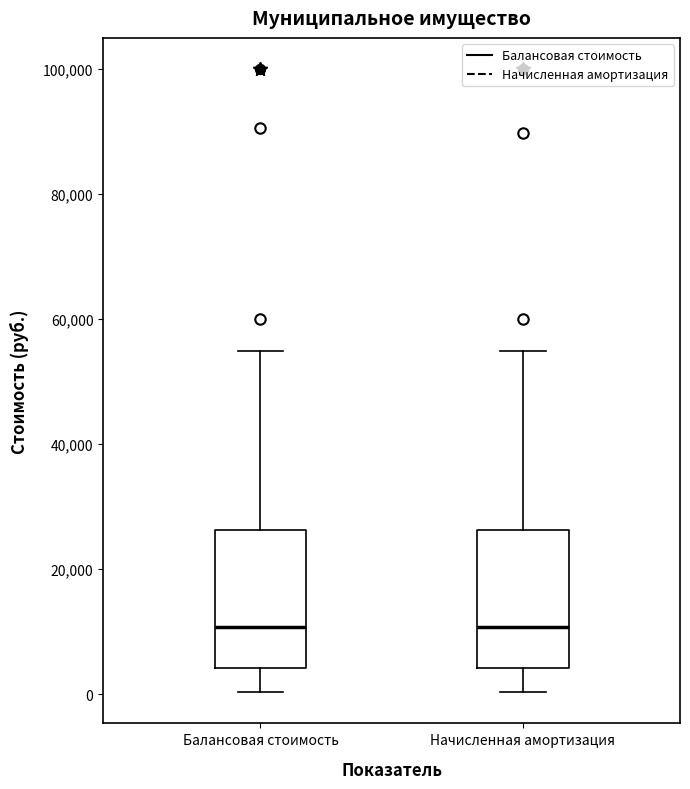

Where does the upper whisker of the box for Балансовая стоимость end on the y-axis? The values are not printed on the chart, so give them approximately, as read against the axis.

54000